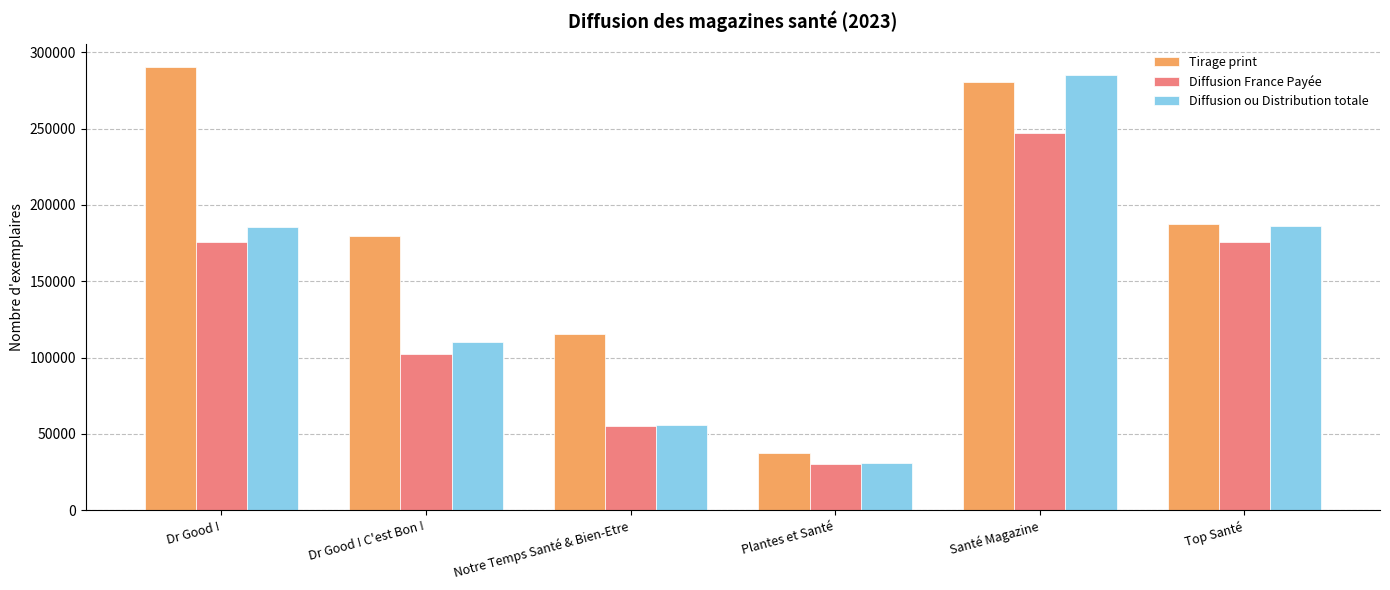

How many data points does each series have?

6